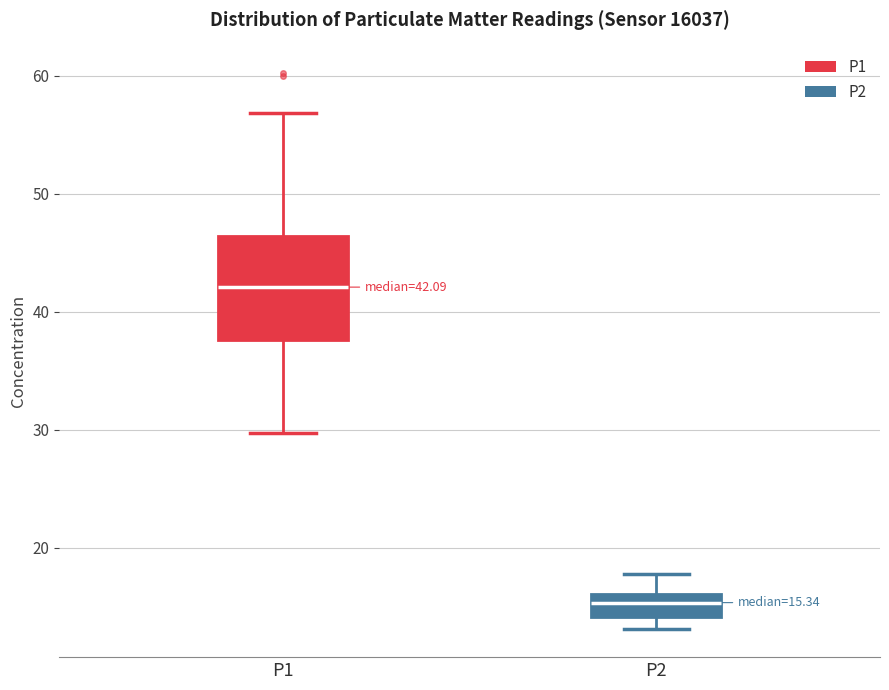

Which box's median line is the highest?

P1